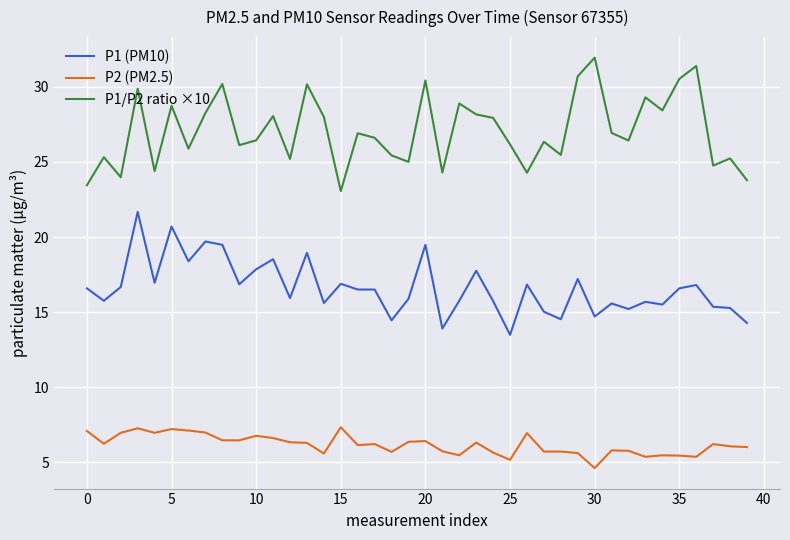

Which series has the largest total across all categories?

P1/P2 ratio ×10